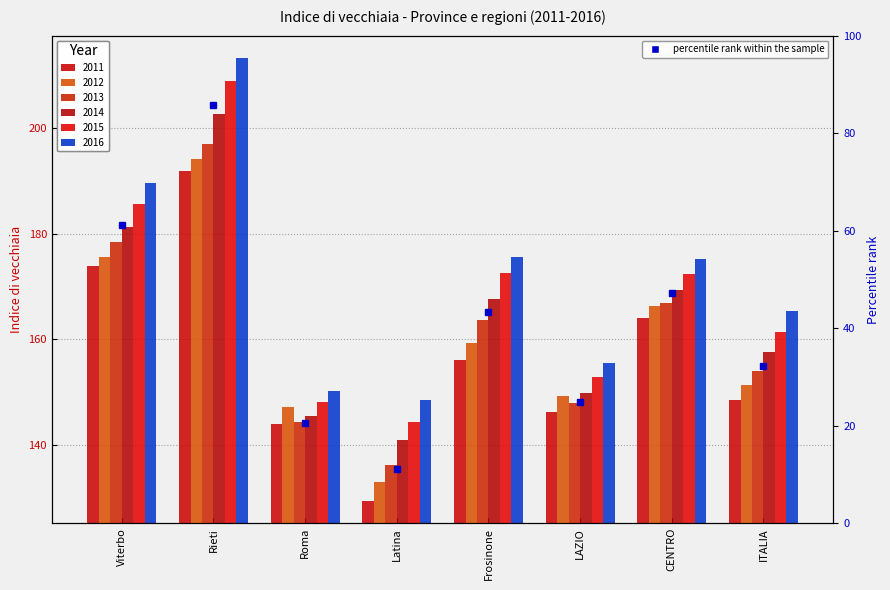

Rank the categories by 2011 value from highest to lowest.

Rieti, Viterbo, CENTRO, Frosinone, ITALIA, LAZIO, Roma, Latina